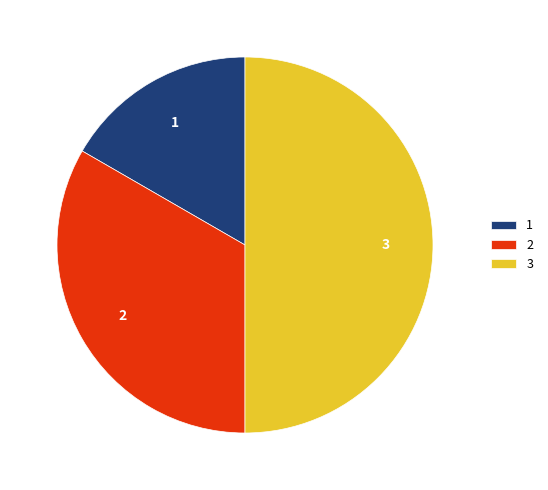

Which category has the biggest portion of the pie?

3